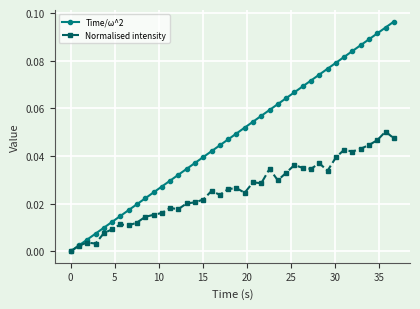

Which series has the largest total across all categories?

Time/ω^2